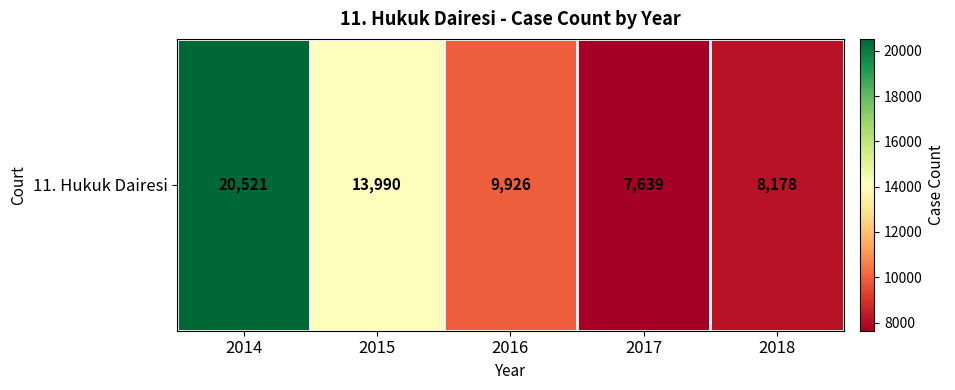

What is the approximate value at 2018?

8178